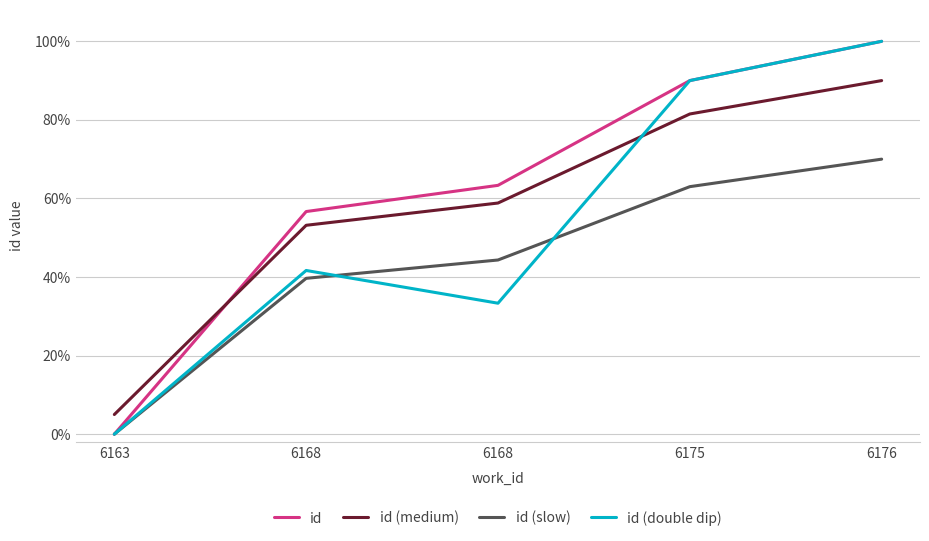

Does the chart display data point markers on the line(s)?

No